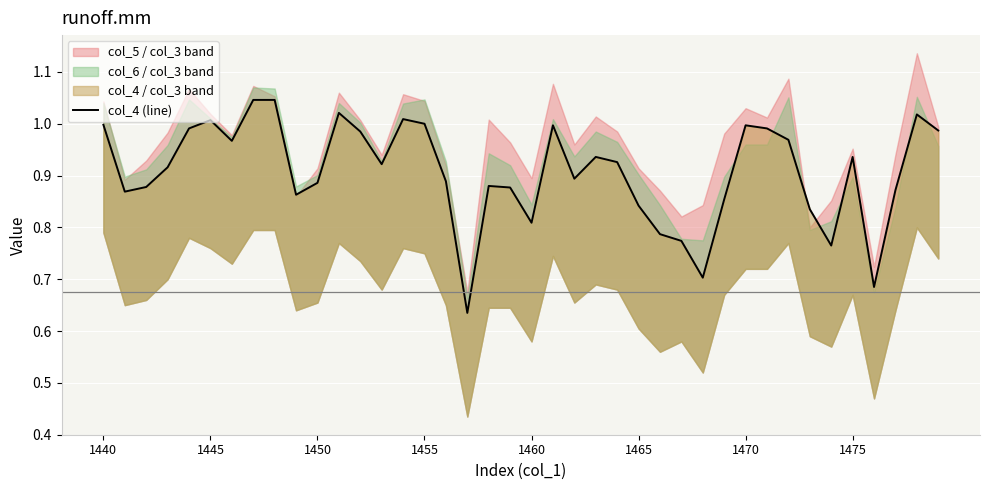

What is the minimum value shown in the chart?

0.6